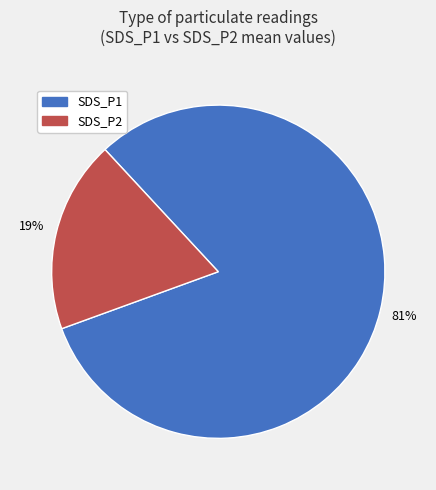

To the nearest percent, what portion does SDS_P2 represent?

19%